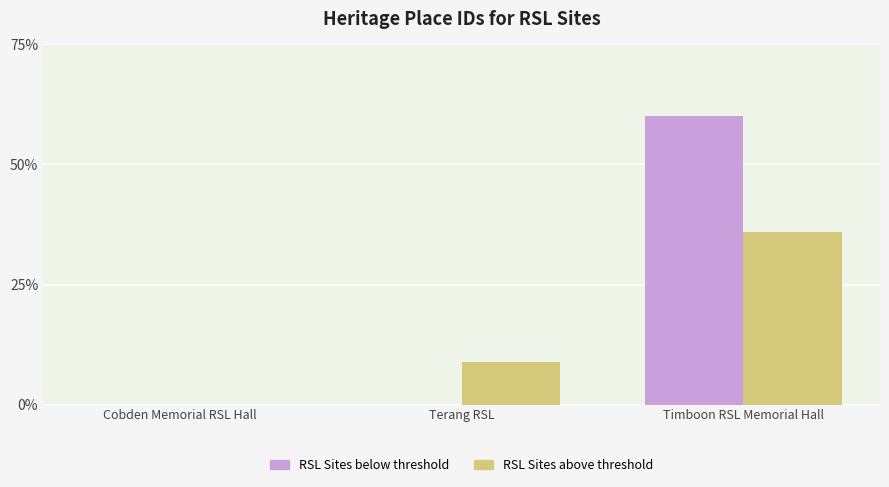

Between Cobden Memorial RSL Hall and Timboon RSL Memorial Hall, which series saw the biggest shift?

RSL Sites below threshold